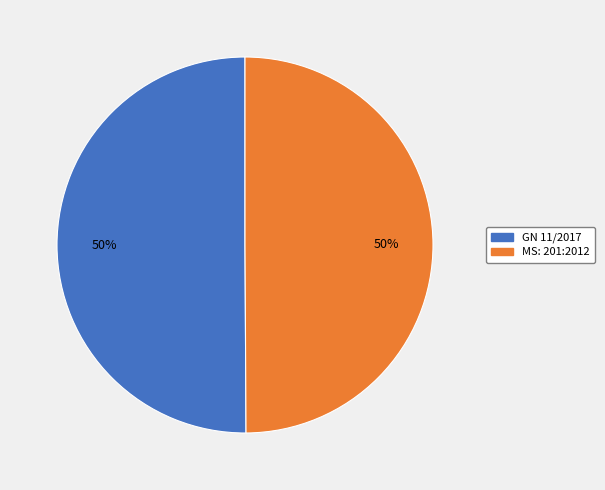

Is the sum of GN 11/2017 and MS: 201:2012 greater than half?

Yes